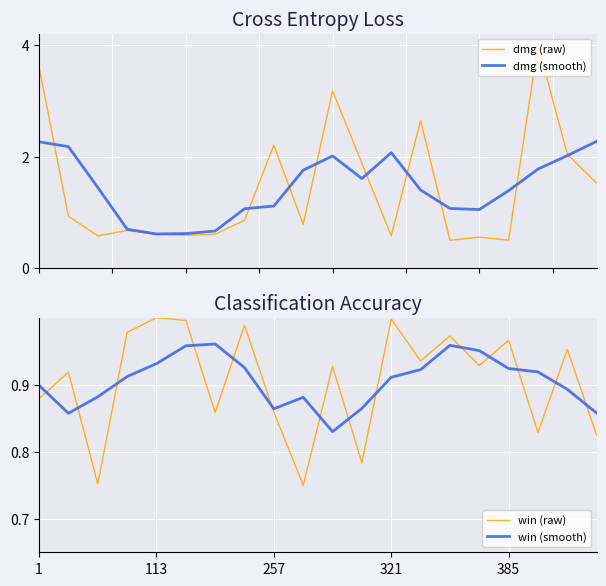

How many intersections are there between win (raw) and dmg (raw)?

6